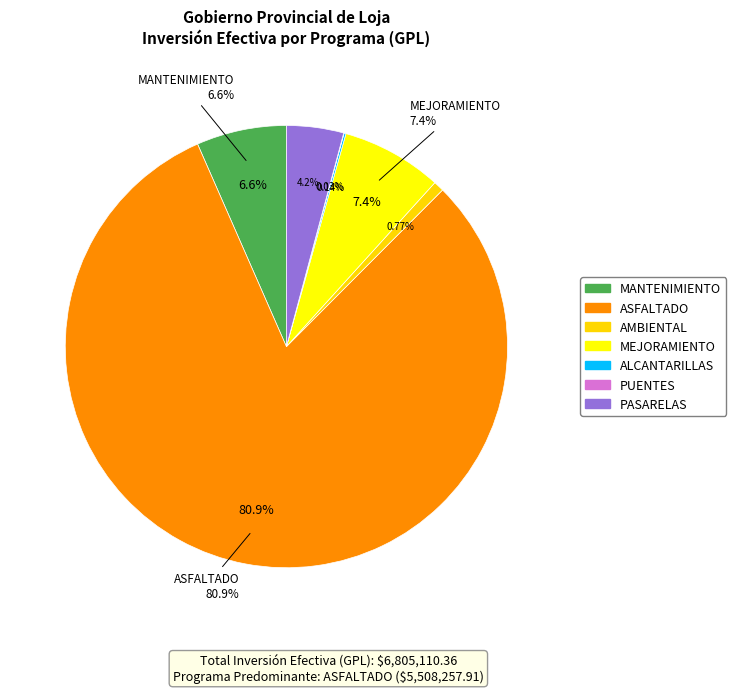

Is it true that AMBIENTAL is 11% of the pie?

False